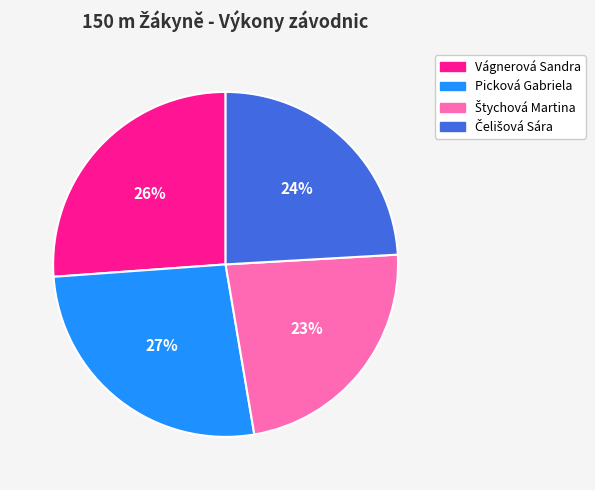

To the nearest percent, what portion does Picková Gabriela represent?

27%